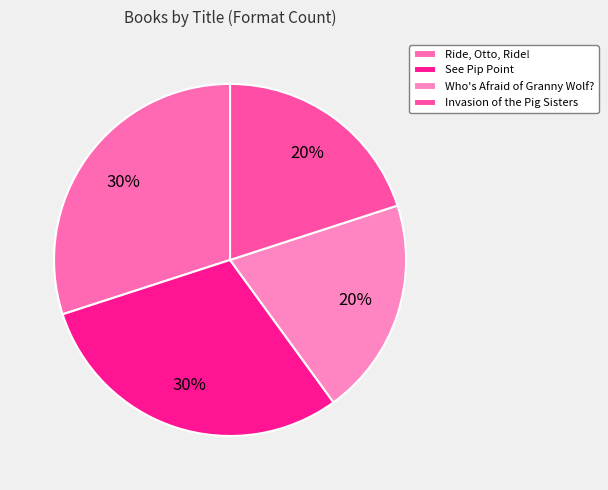

Does Who's Afraid of Granny Wolf? account for over 50% of the chart?

No